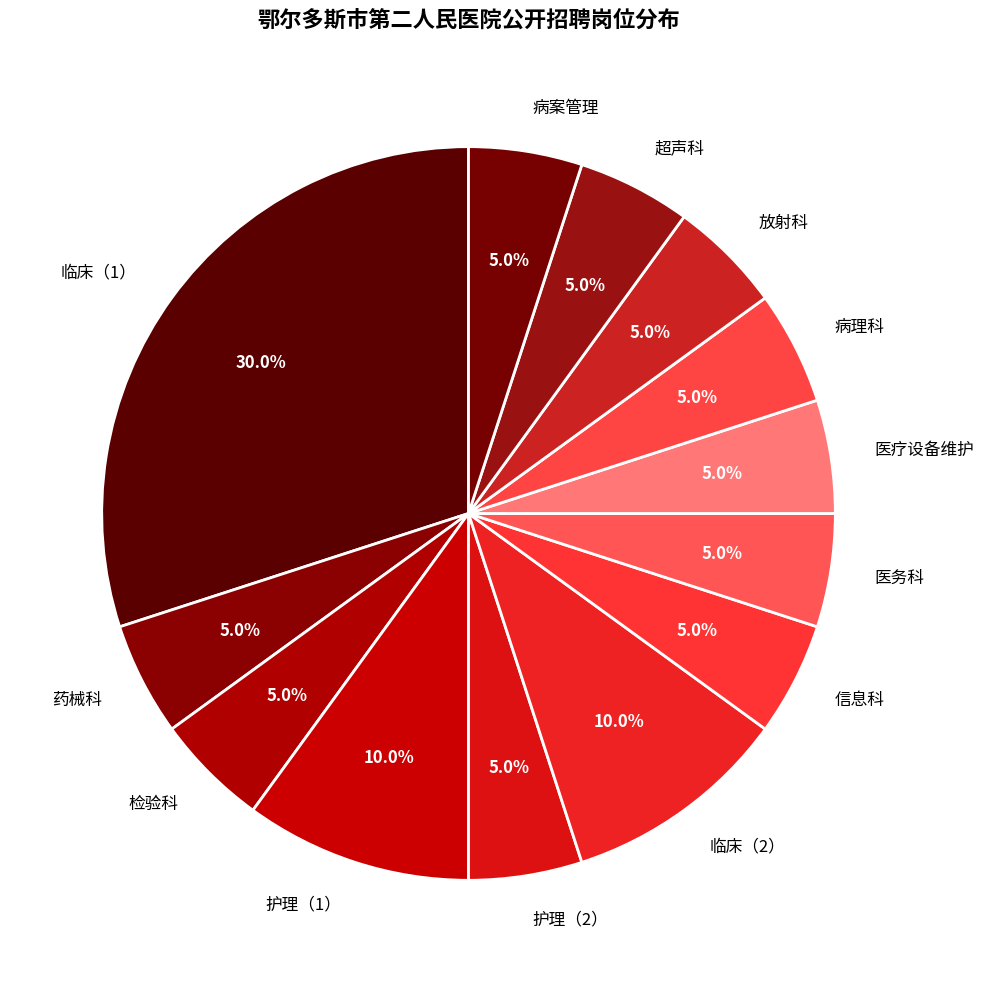

What percentage is NOT represented by 护理（2）?

95.0%